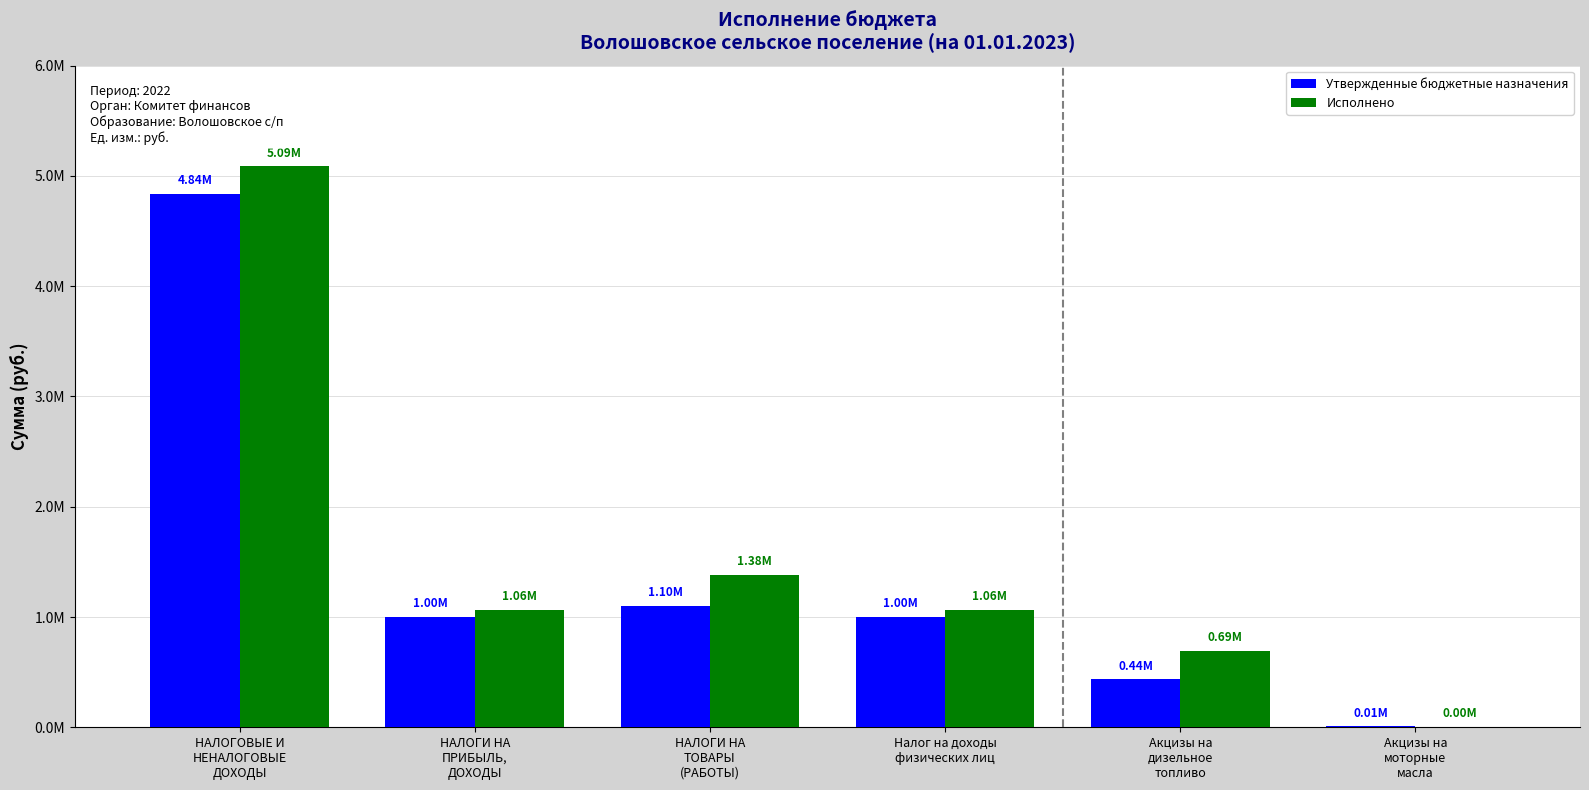

What are all the series names shown in the legend?

Утвержденные бюджетные назначения, Исполнено